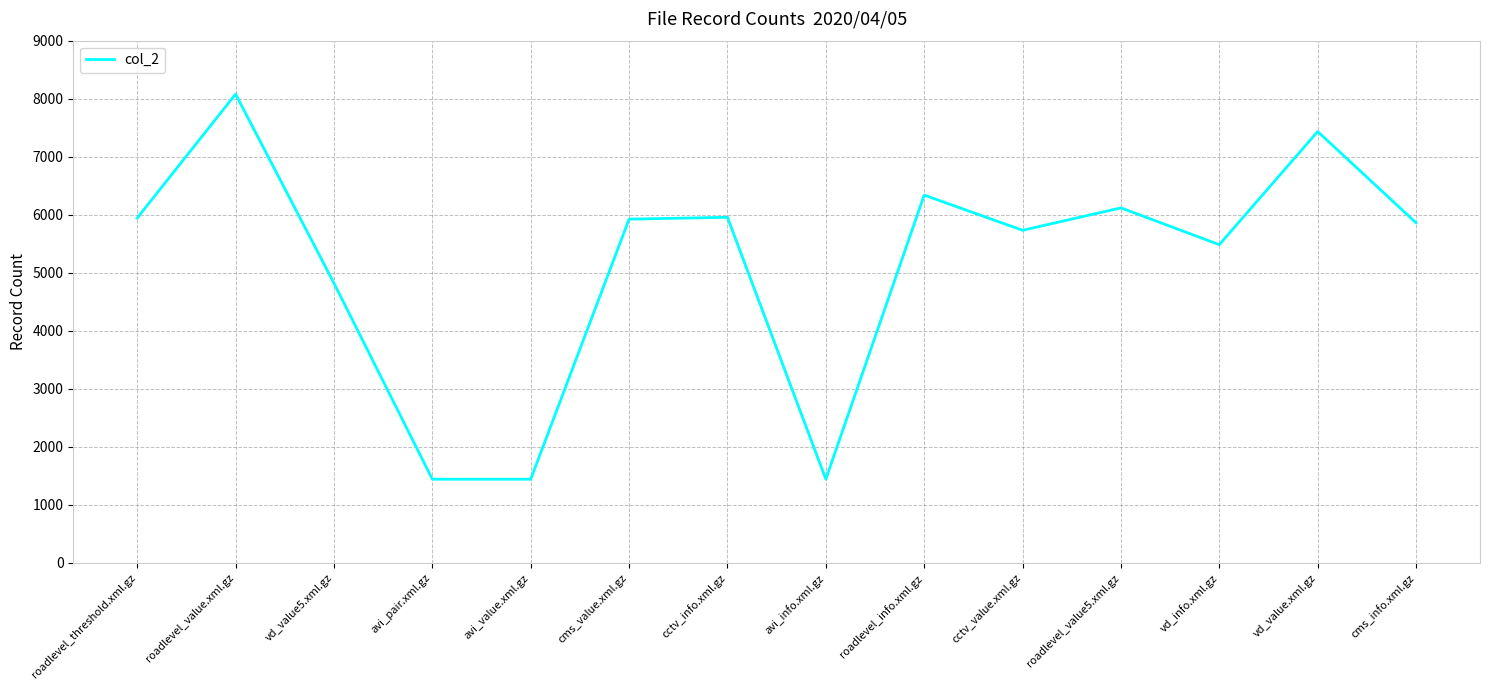

What is the difference between the values at vd_value5.xml.gz and cms_value.xml.gz?

1103